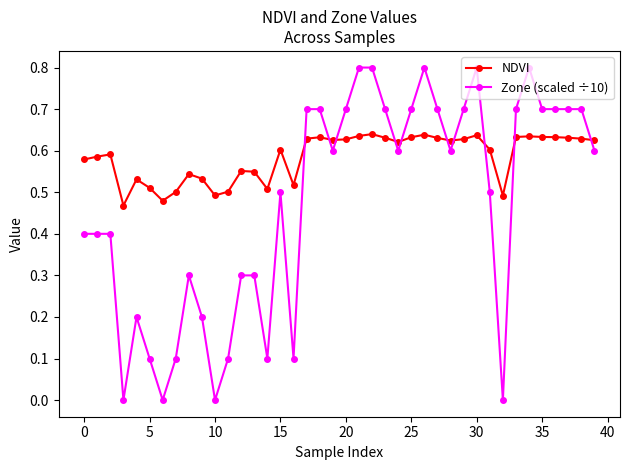

List the series in order of their peak value, lowest first.

NDVI, Zone (scaled ÷10)